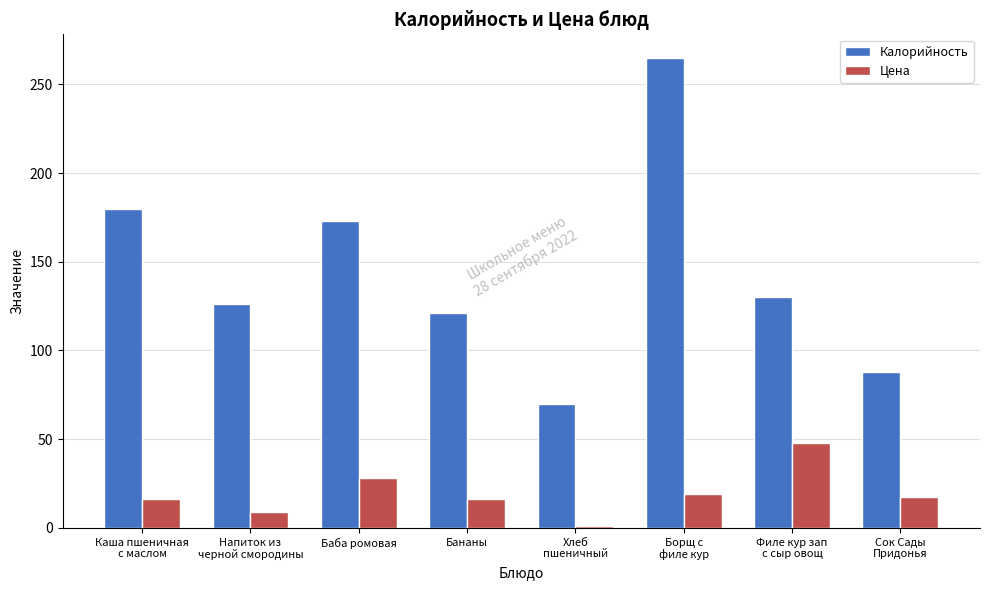

What is the label of the 6th bar from the left?

Борщ с
филе кур